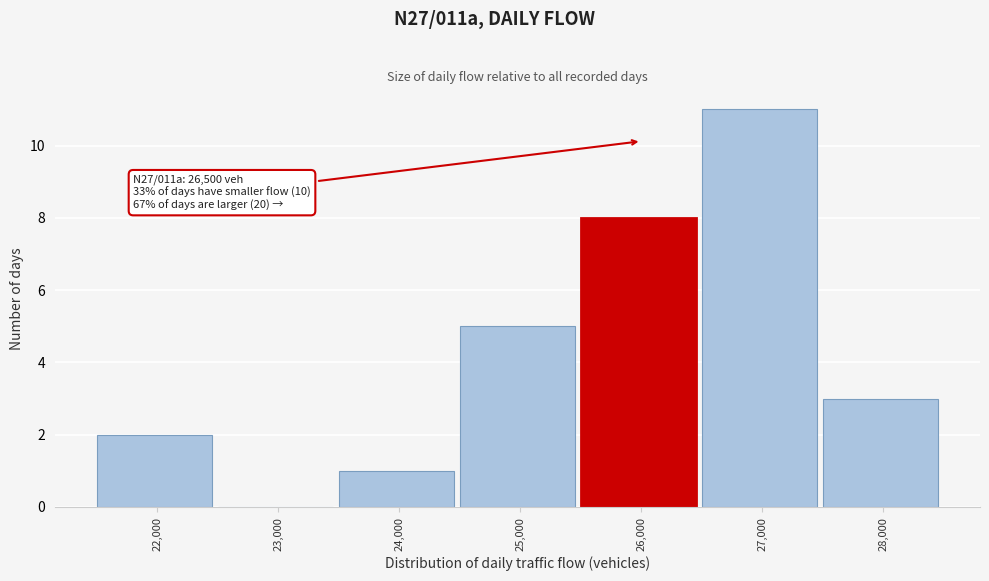

Reading left to right, what are all the values shown in this chart?

22,000=2	23,000=0	24,000=1	25,000=5	26,000=8	27,000=11	28,000=3